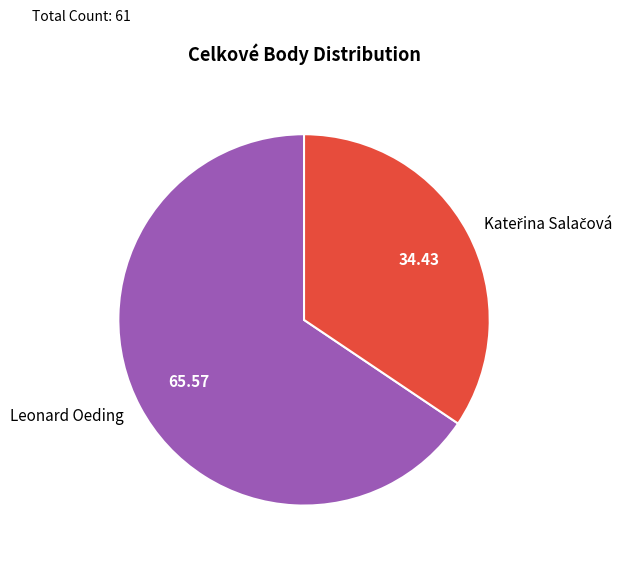

Which category has the biggest portion of the pie?

Leonard Oeding